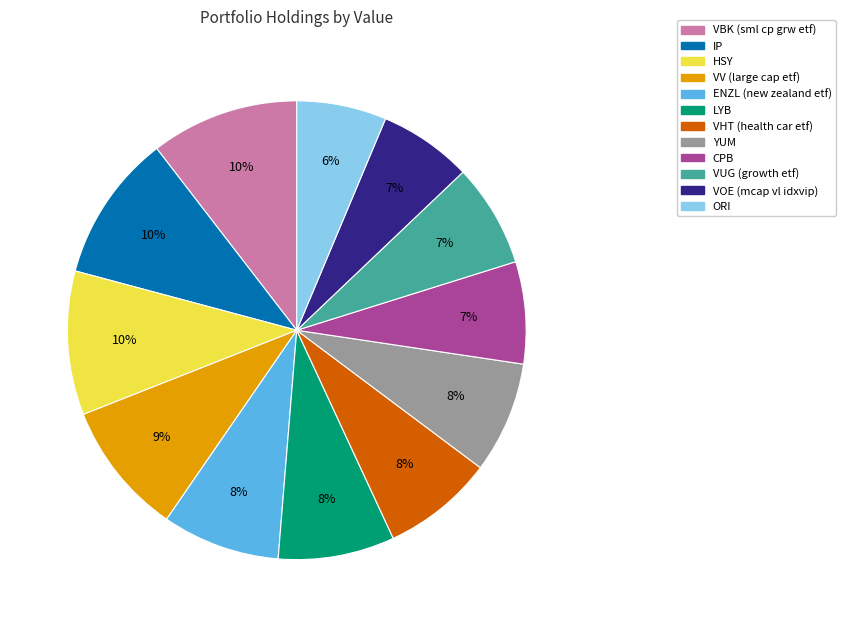

To the nearest percent, what percentage of the pie is VOE (mcap vl idxvip)?

7%